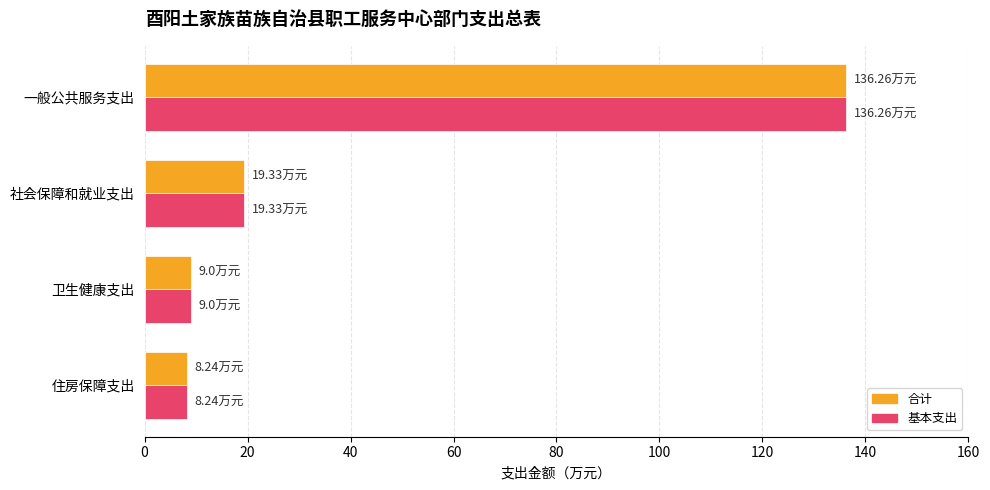

At which label is 基本支出 closest to 72?

社会保障和就业支出